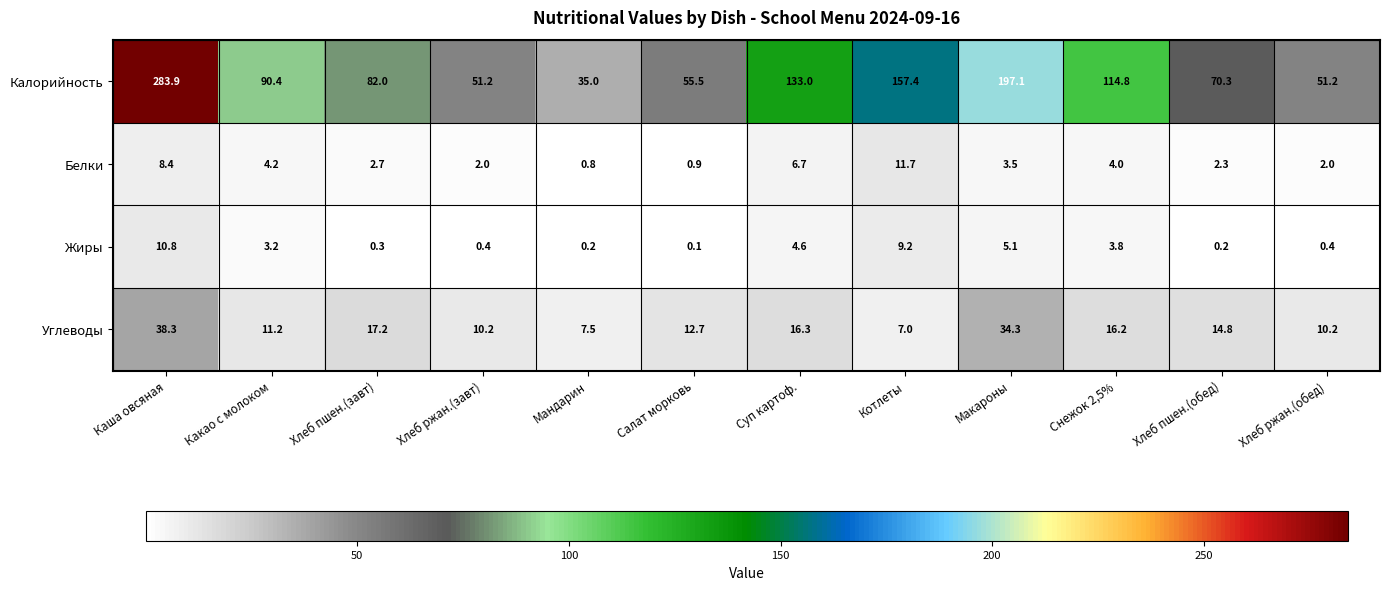

What is the spread (max minus min) of values at Салат морковь?

55.4